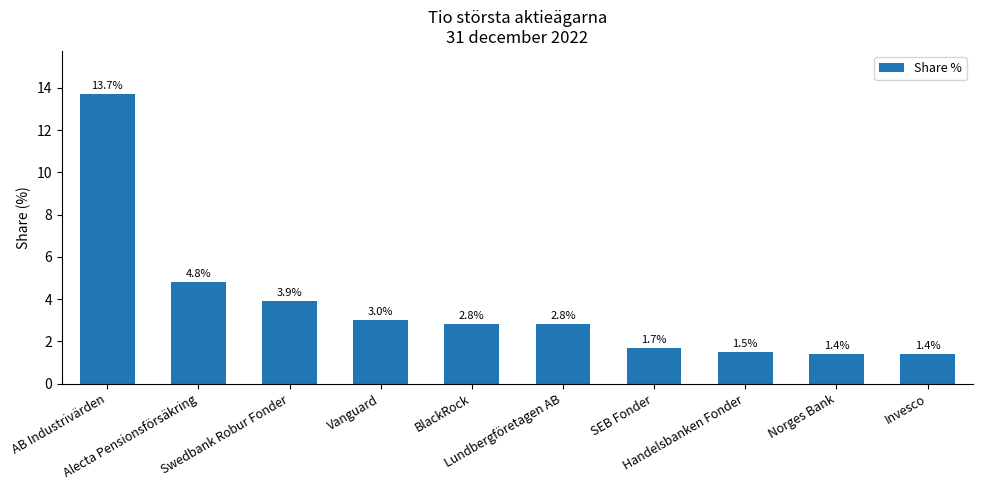

What is the sum of all values?

37.0